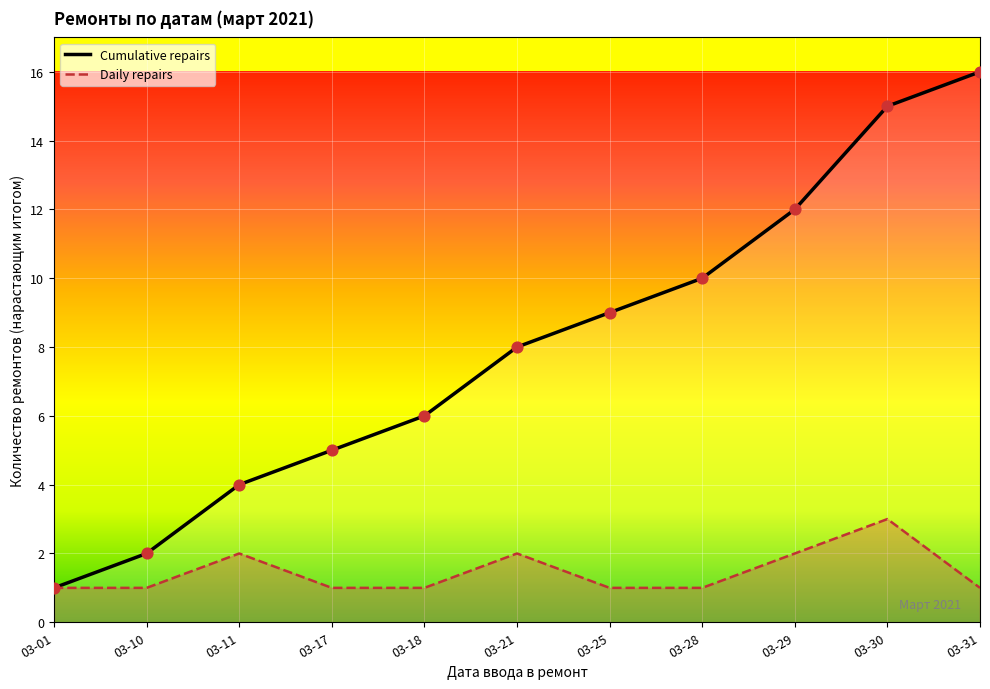

Between 2021-03-28 and 2021-03-25, which is larger?

2021-03-28